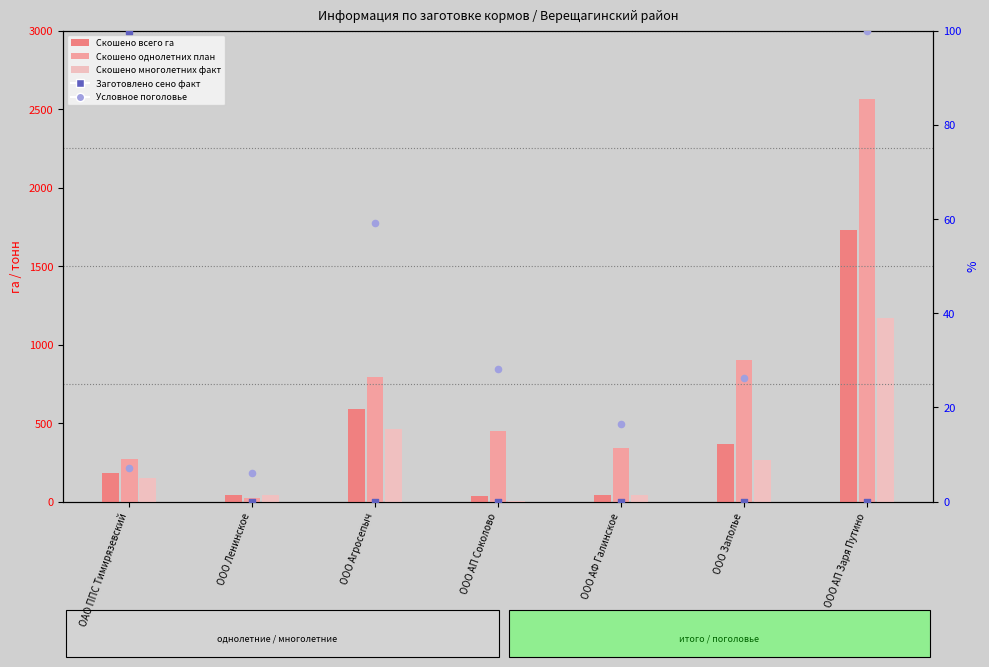

Which series has the widest spread of Y values?

Скошено однолетних план